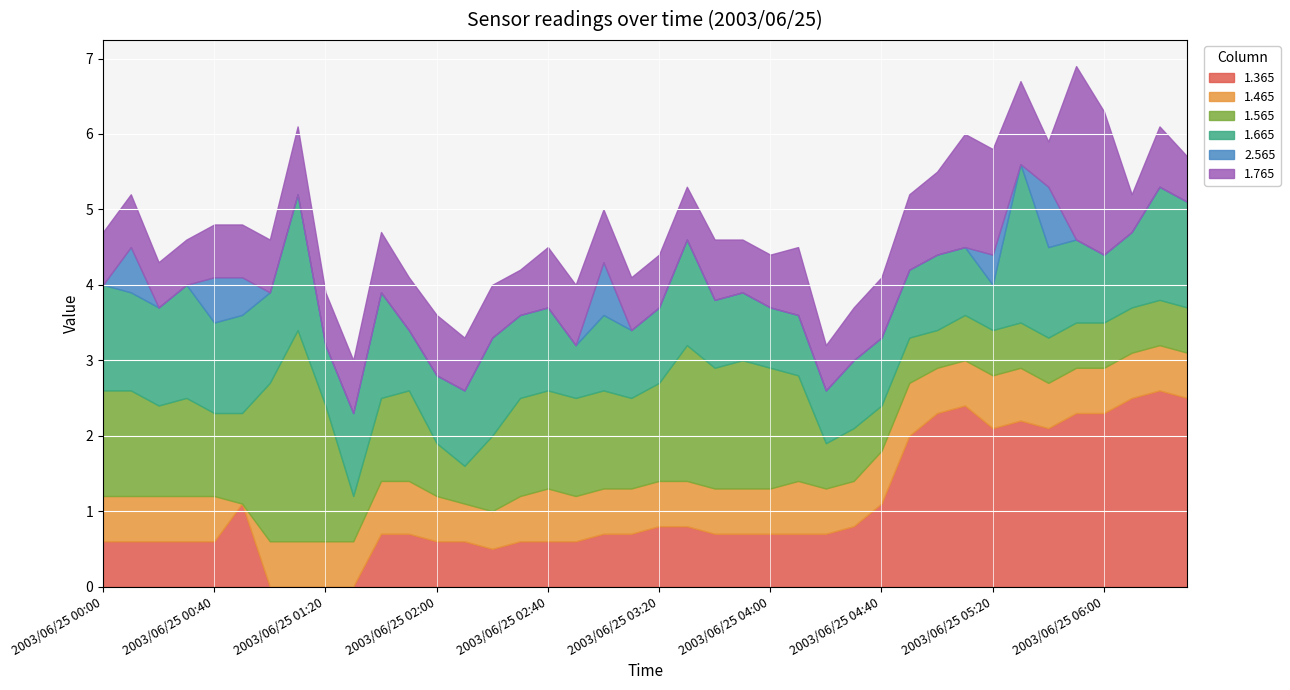

What is the maximum value for 1.365?

2.6